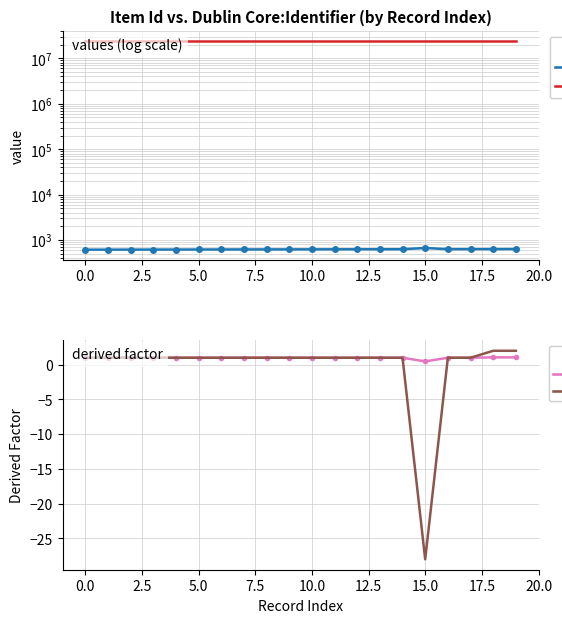

How many interior local valleys does the Dublin Core:Identifier series have?

1